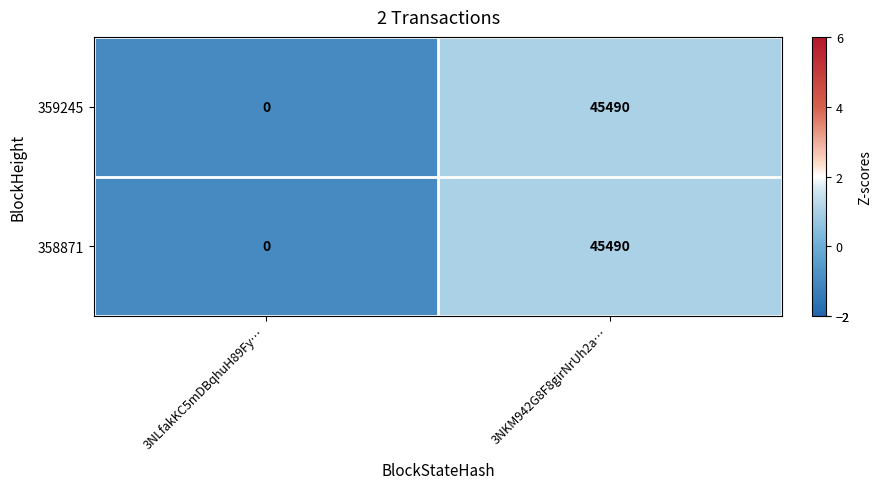

At which category is the sum across all series the highest?

3NKM942G8F8girNrUh2a…